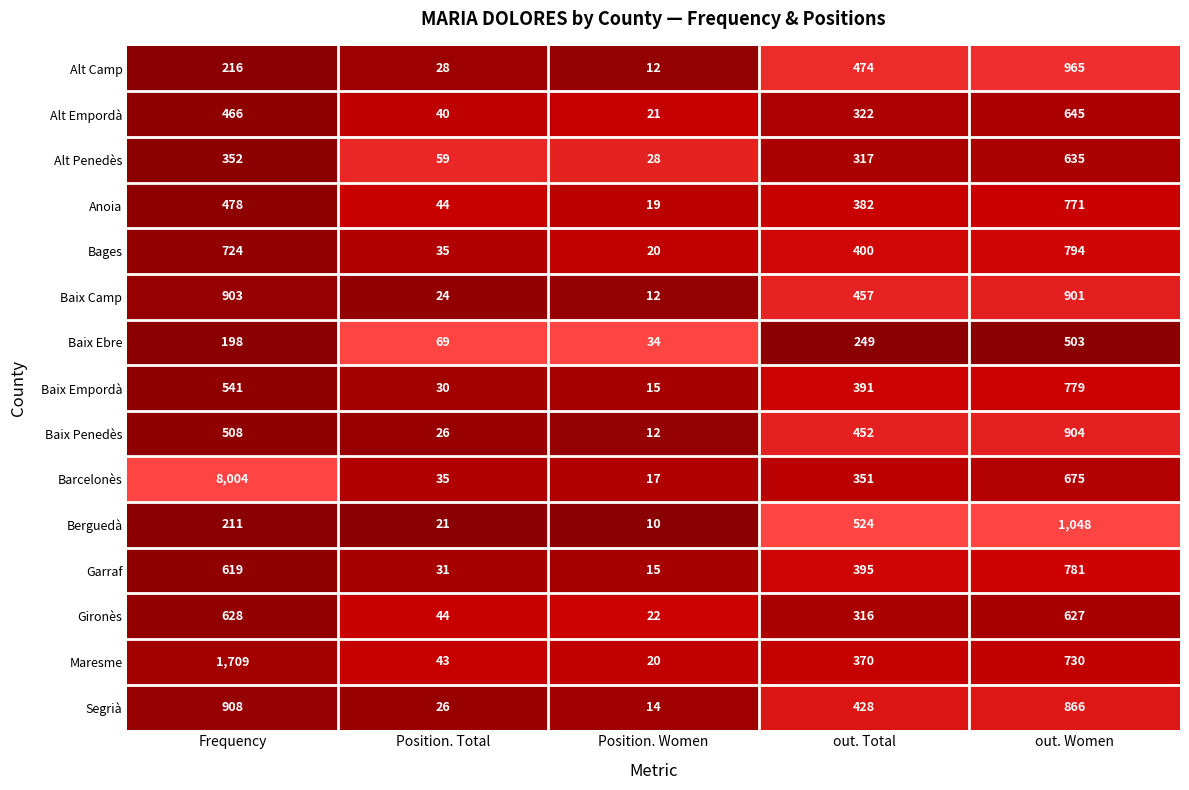

Which series has the widest spread of values?

Barcelonès